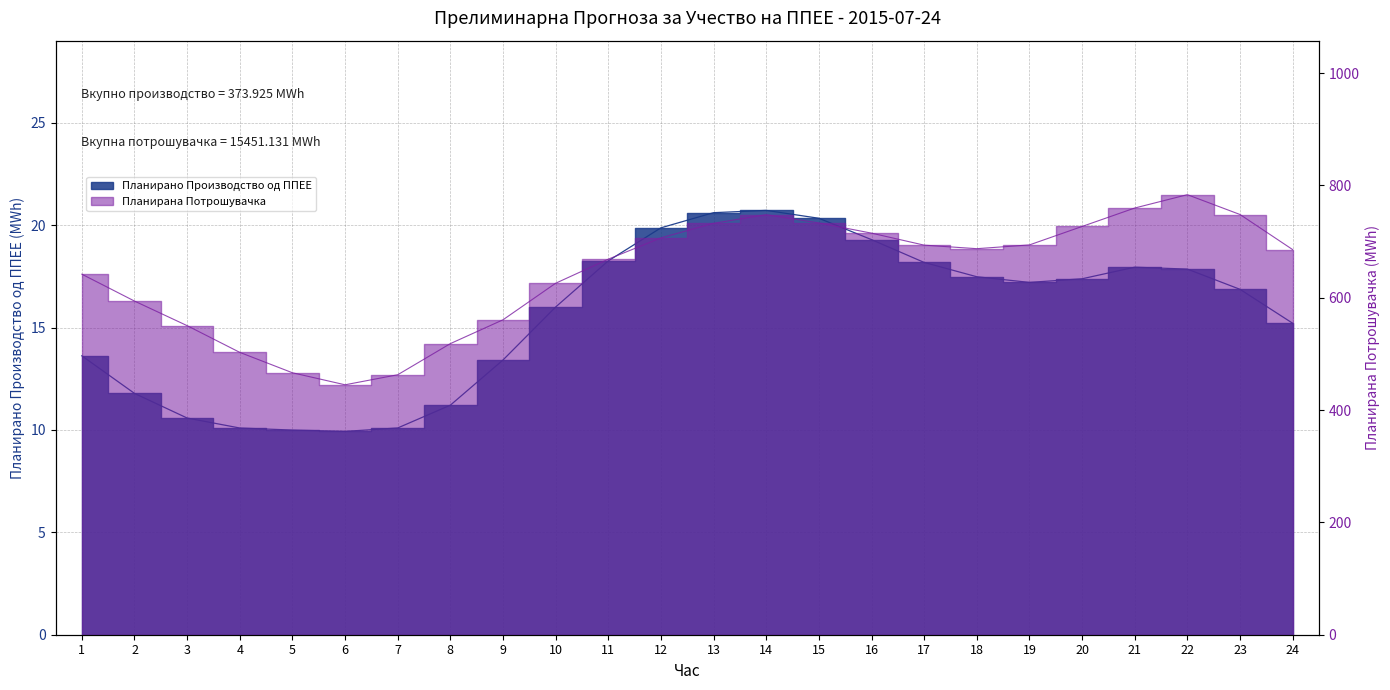

How many interior local valleys does the Планирана Потрошувачка series have?

2